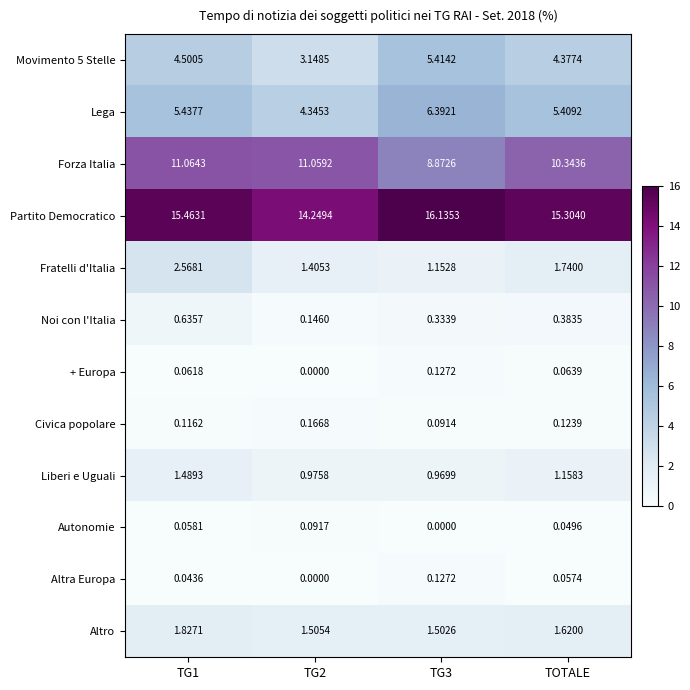

Between TG1 and TOTALE, which series saw the biggest shift?

Fratelli d'Italia